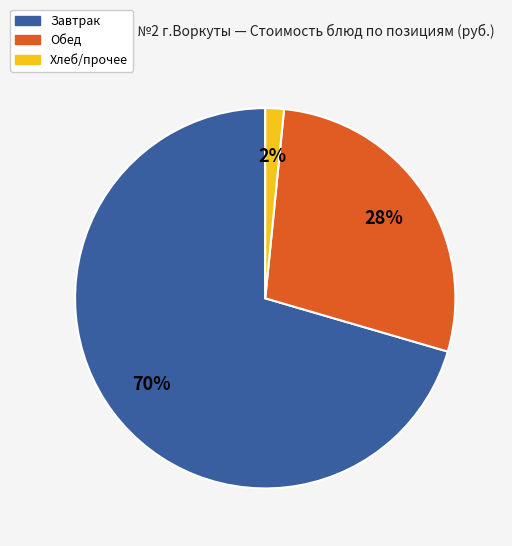

Is there a majority slice in this chart?

Yes